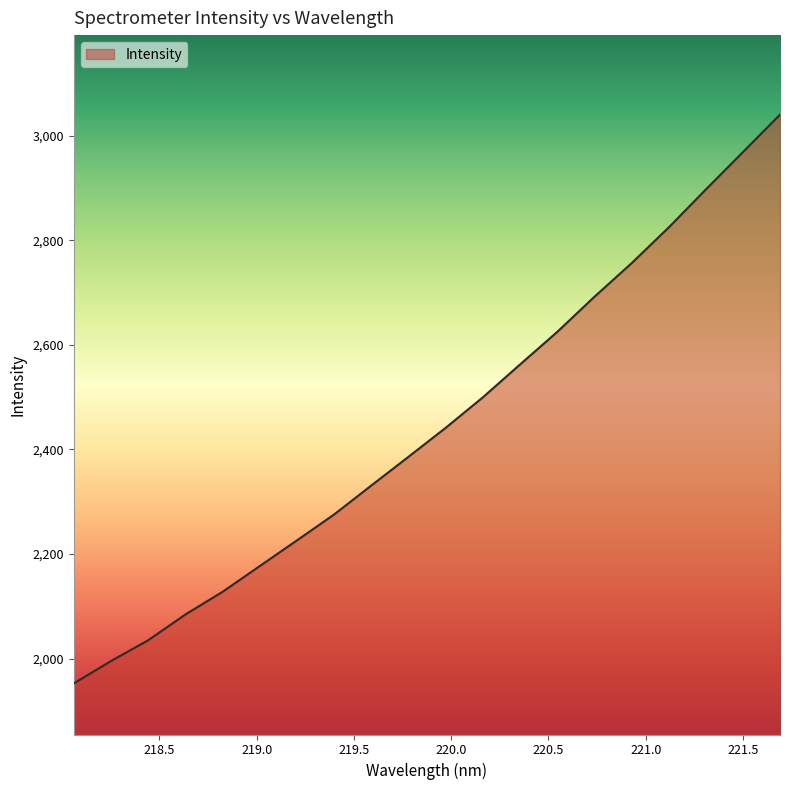

What is the smallest value displayed?

1952.4